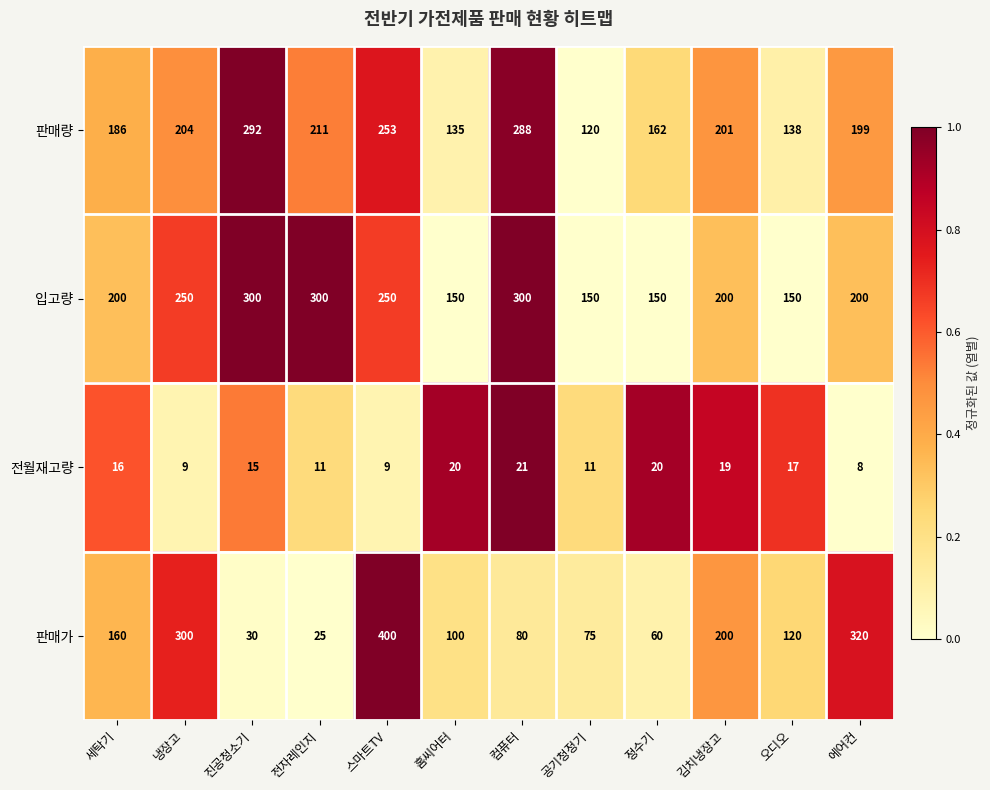

What is the minimum value shown in the chart?

8